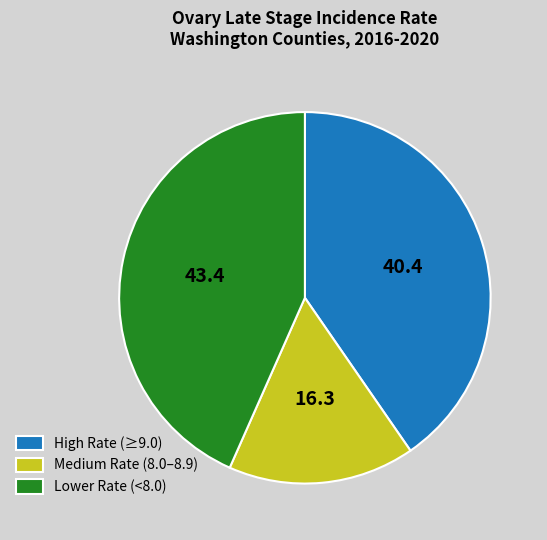

Rank the categories by value from lowest to highest.

Medium Rate (8.0–8.9), High Rate (≥9.0), Lower Rate (<8.0)